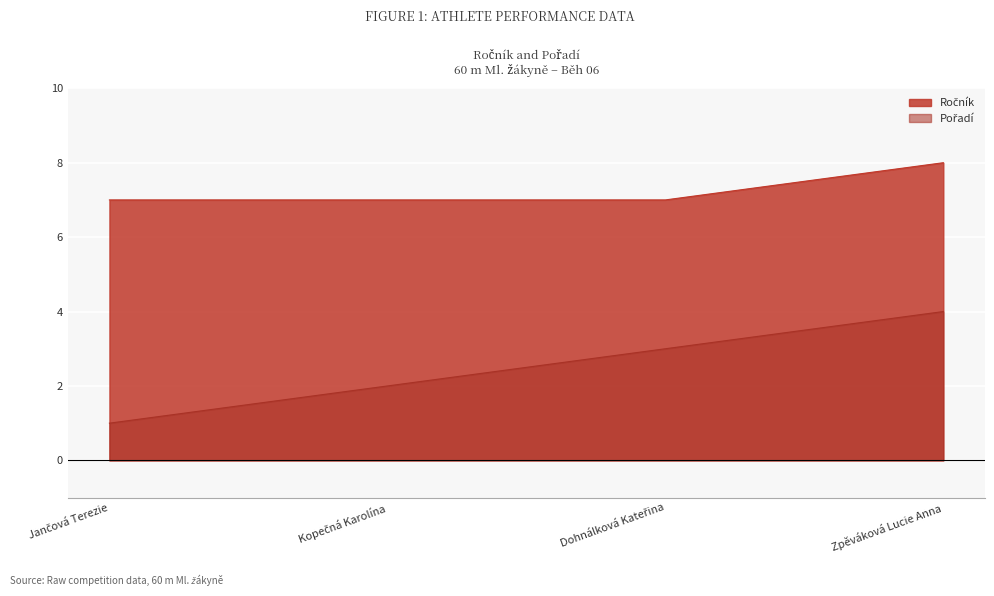

Reading right to left, list all the values displayed in this chart.

Ročník: Zpěváková Lucie Anna=8	Dohnálková Kateřina=7	Kopečná Karolína=7	Jančová Terezie=7
Pořadí: Zpěváková Lucie Anna=4	Dohnálková Kateřina=3	Kopečná Karolína=2	Jančová Terezie=1